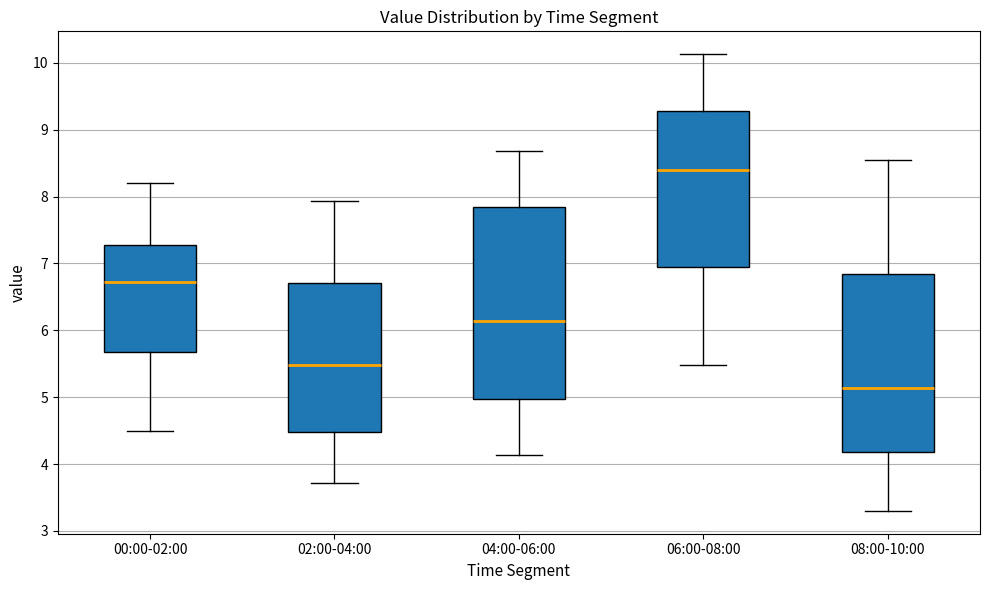

Where does the median line of the box for 00:00-02:00 sit on the y-axis? The values are not printed on the chart, so give them approximately, as read against the axis.

6.7